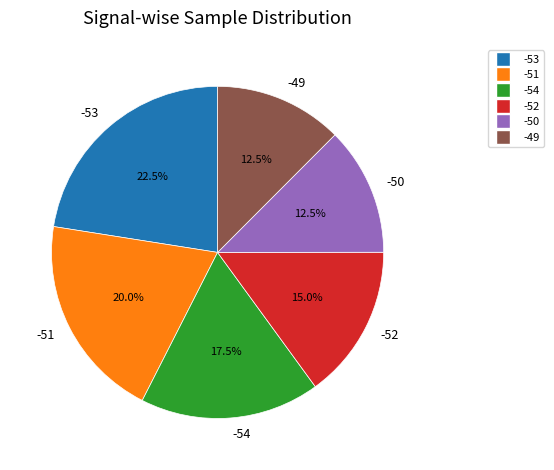

Which has a higher value, -49 or -51?

-51